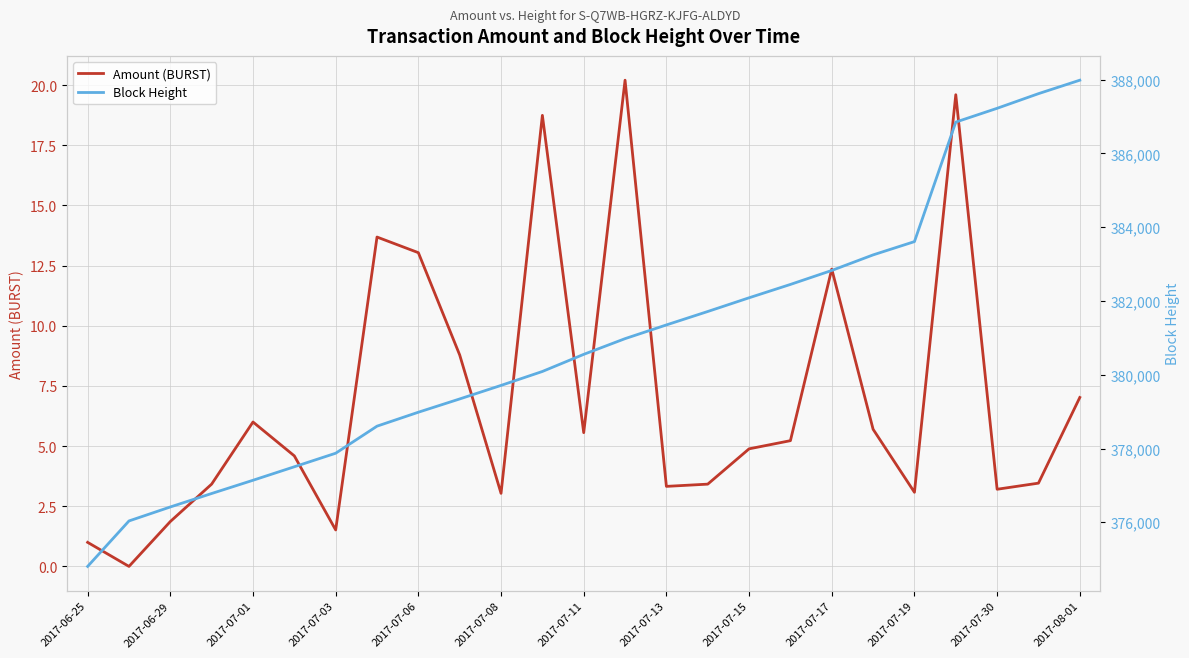

What is the highest value of the Block Height series?

387987.0